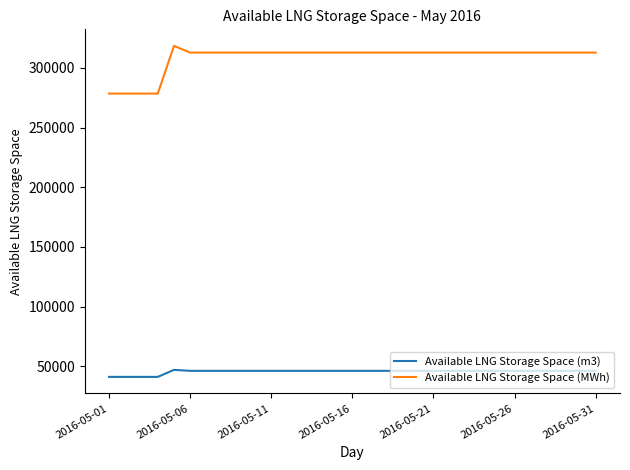

How many values in the Available LNG Storage Space (m3) series are below 46082?

4